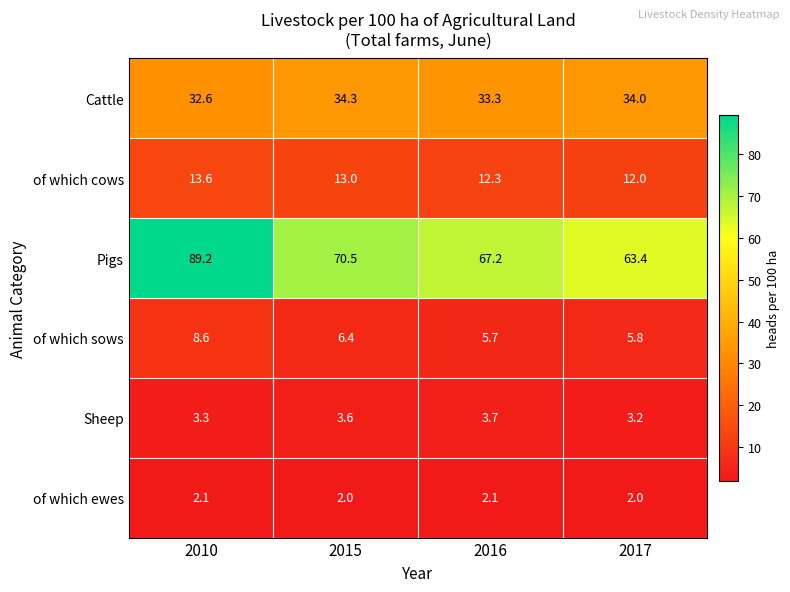

Which label corresponds to the largest value in the chart?

2010